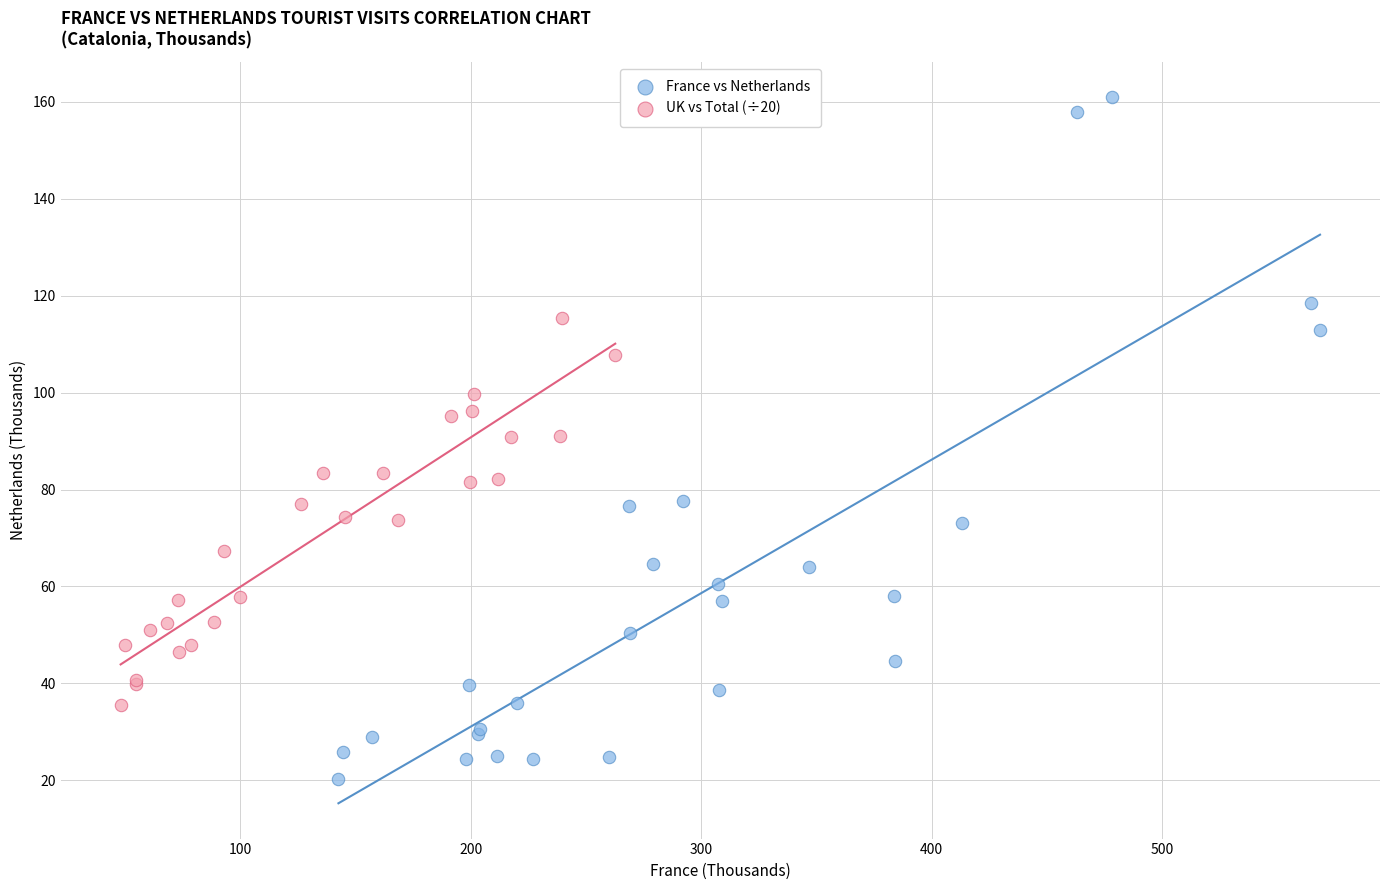

What are all the series names shown in the legend?

France vs Netherlands, UK vs Total (÷20)